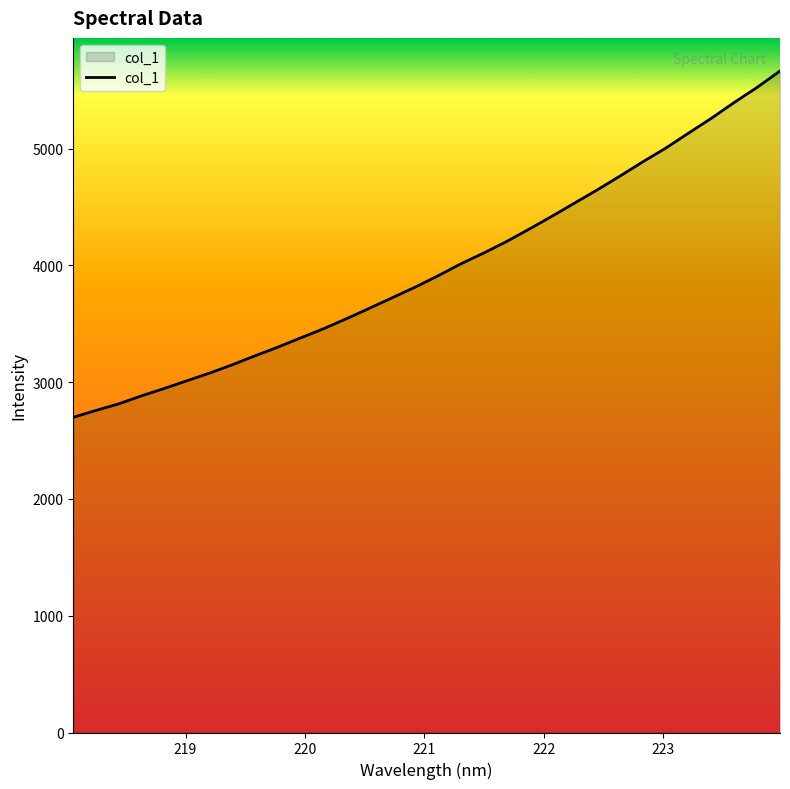

What is the difference between the maximum and minimum values?

2965.2